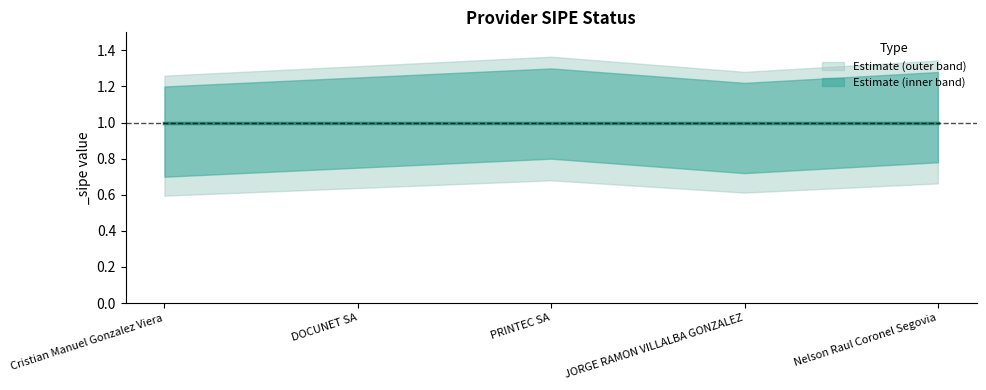

List the series in order of their peak value, highest first.

_sipe_upper, _sipe_mid, _sipe_lower